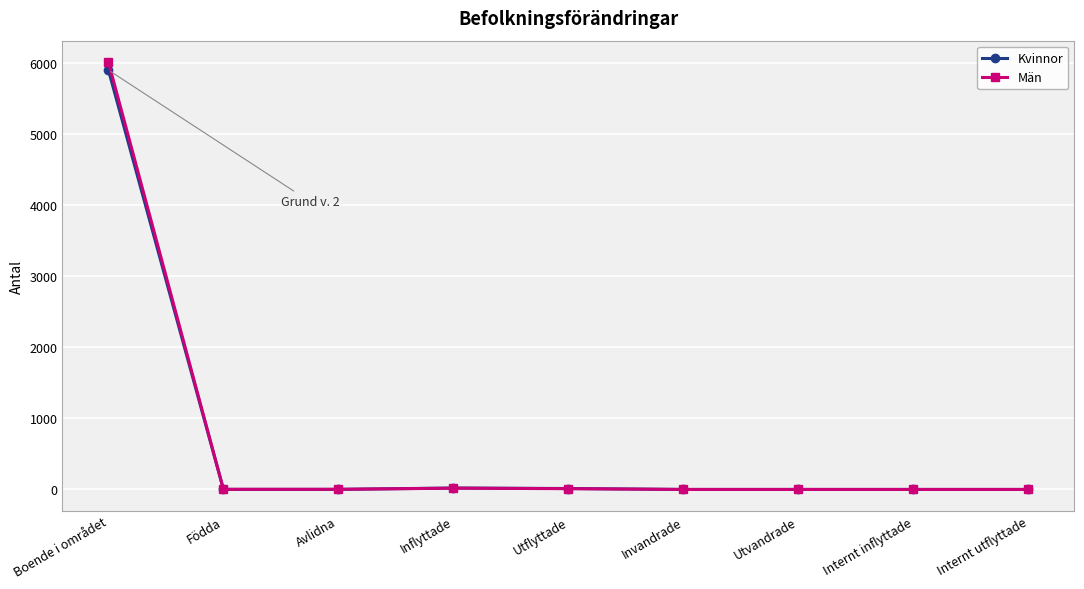

How many data points in Män are less than 2?

4